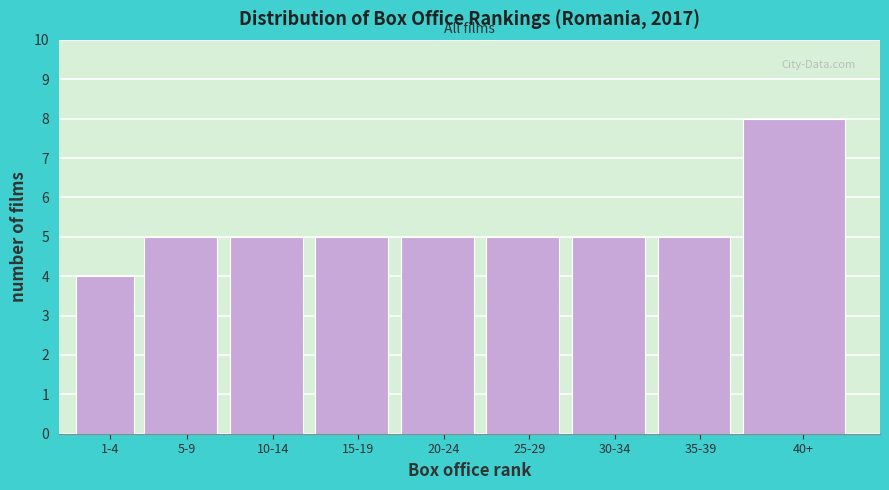

Reading left to right, list all the values displayed in this chart.

1-4=4	5-9=5	10-14=5	15-19=5	20-24=5	25-29=5	30-34=5	35-39=5	40+=8